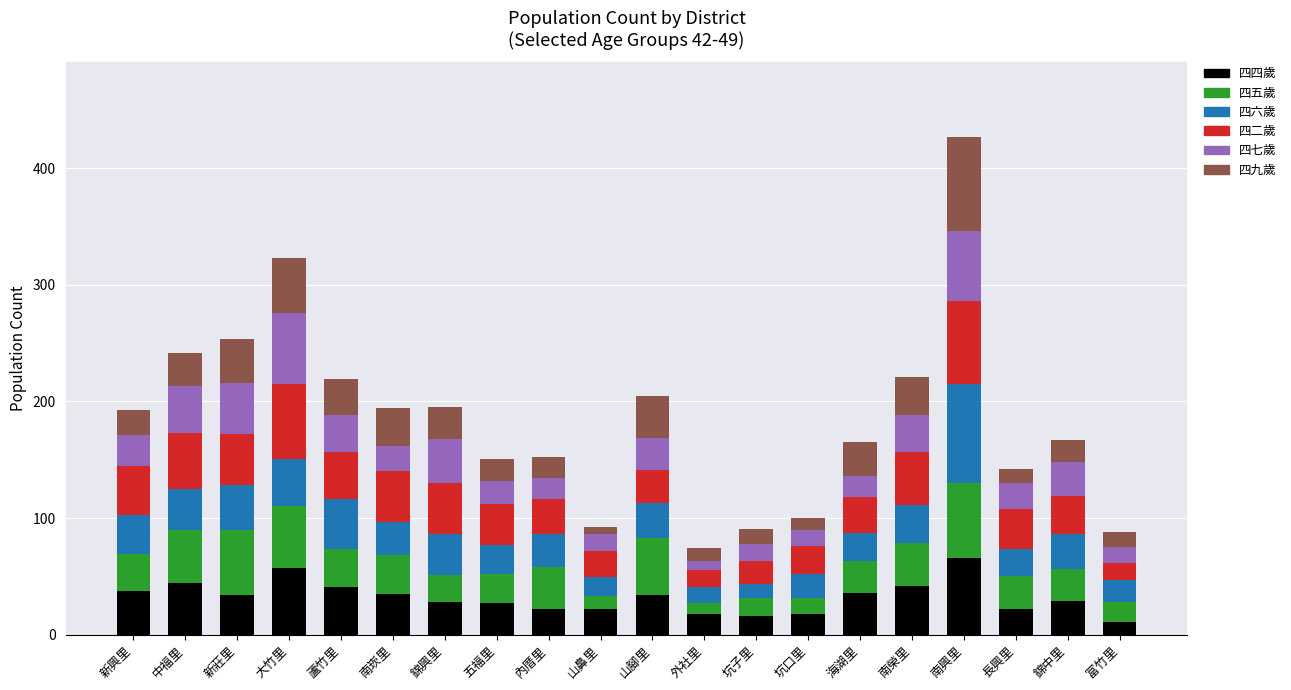

What is the maximum value for 四四歲?

66